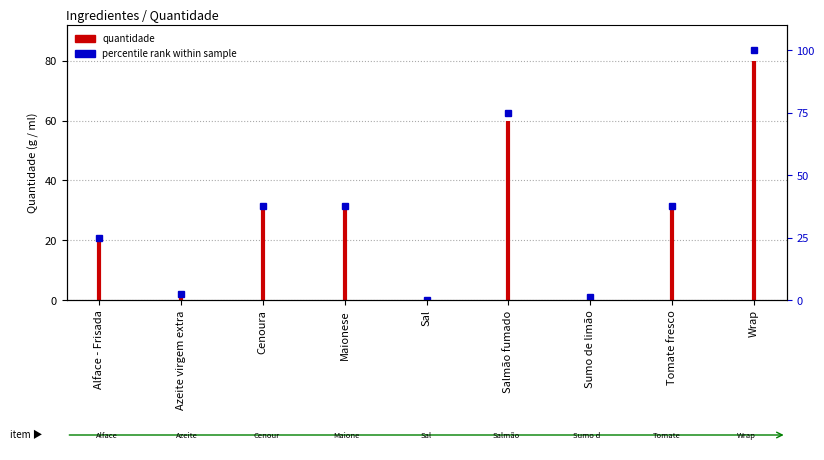

True or false: the data has more than 1 interior local peaks.

False